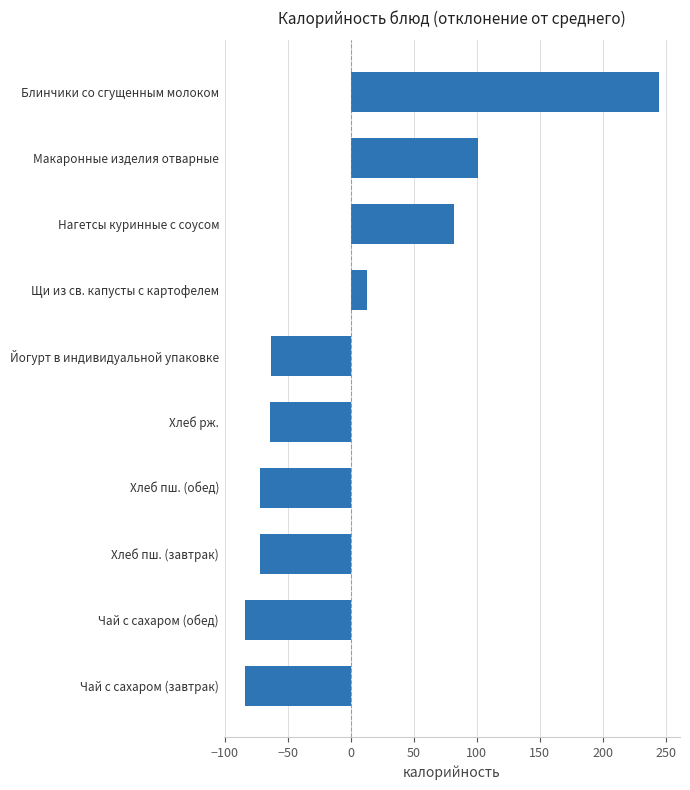

How many data points does each series have?

10